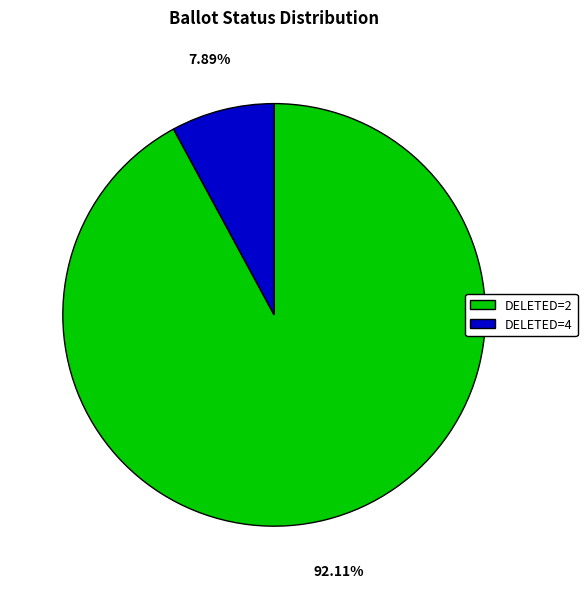

What is the largest slice in the pie chart?

DELETED=2